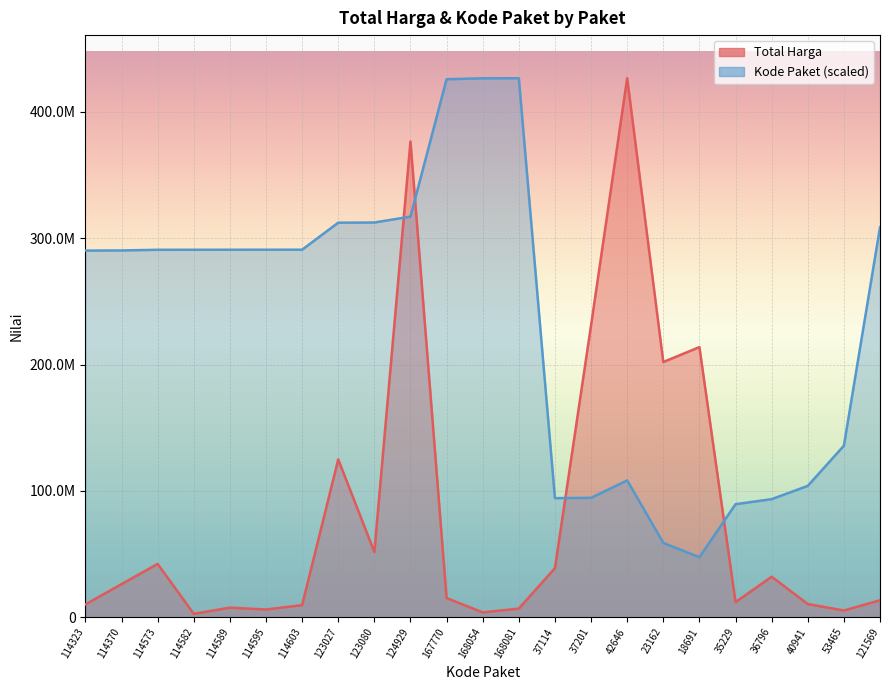

Which has a higher value, 42646 or 167770?

42646